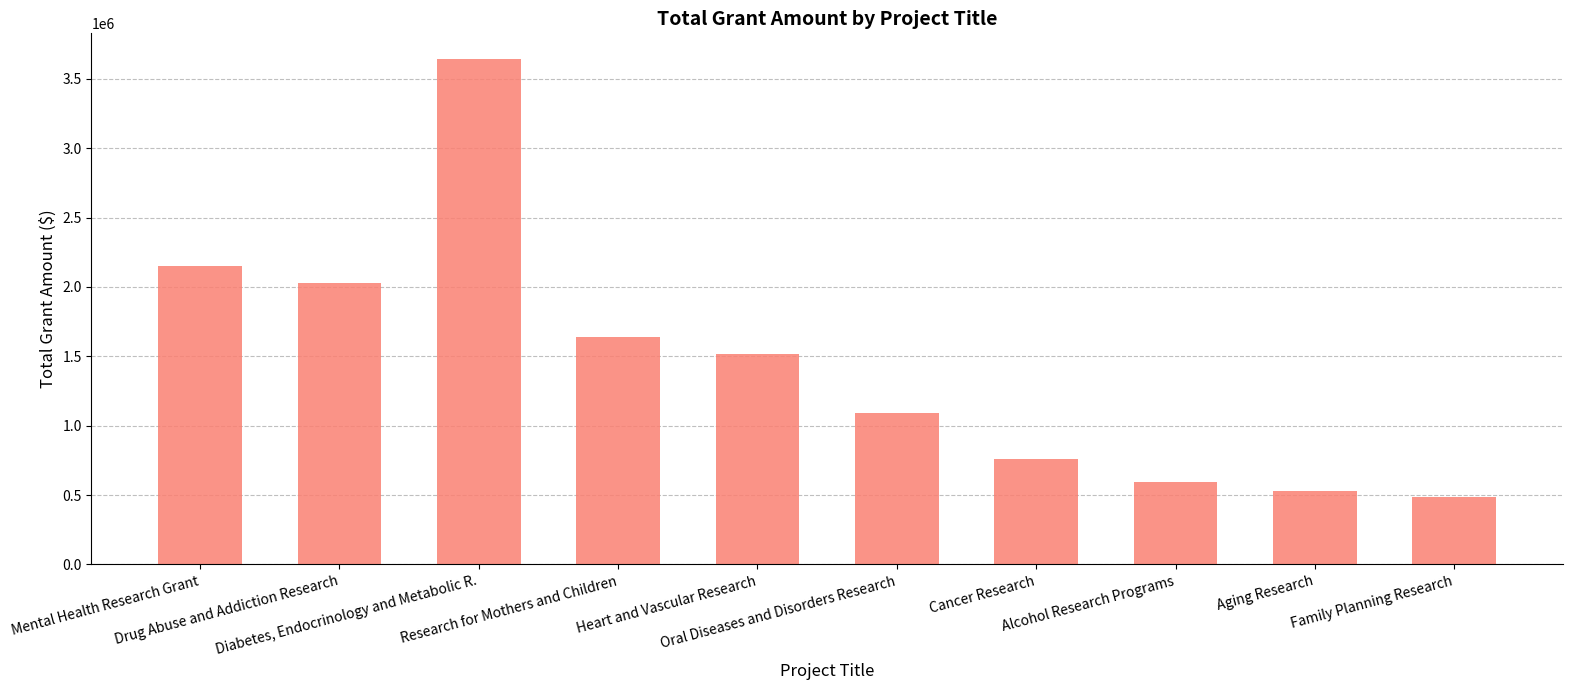

True or false: the data shows 1514898 at Heart and Vascular Research.

True